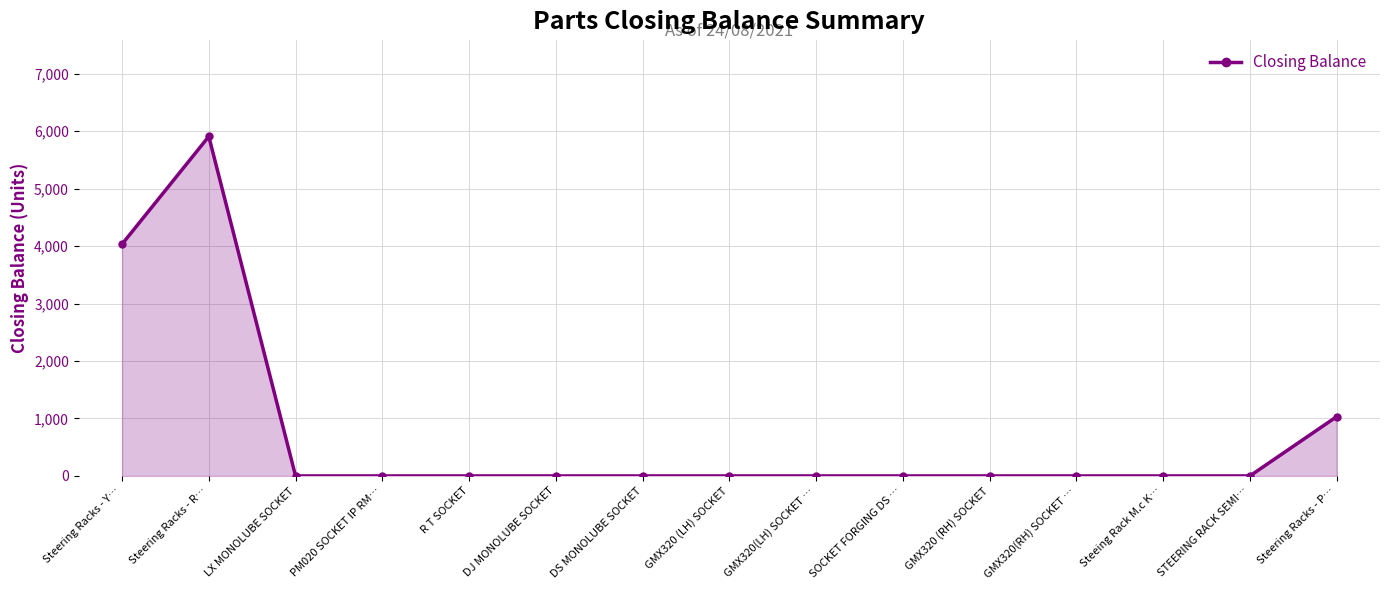

What is the change in value from Steering Racks - R… to R T SOCKET?

-5910